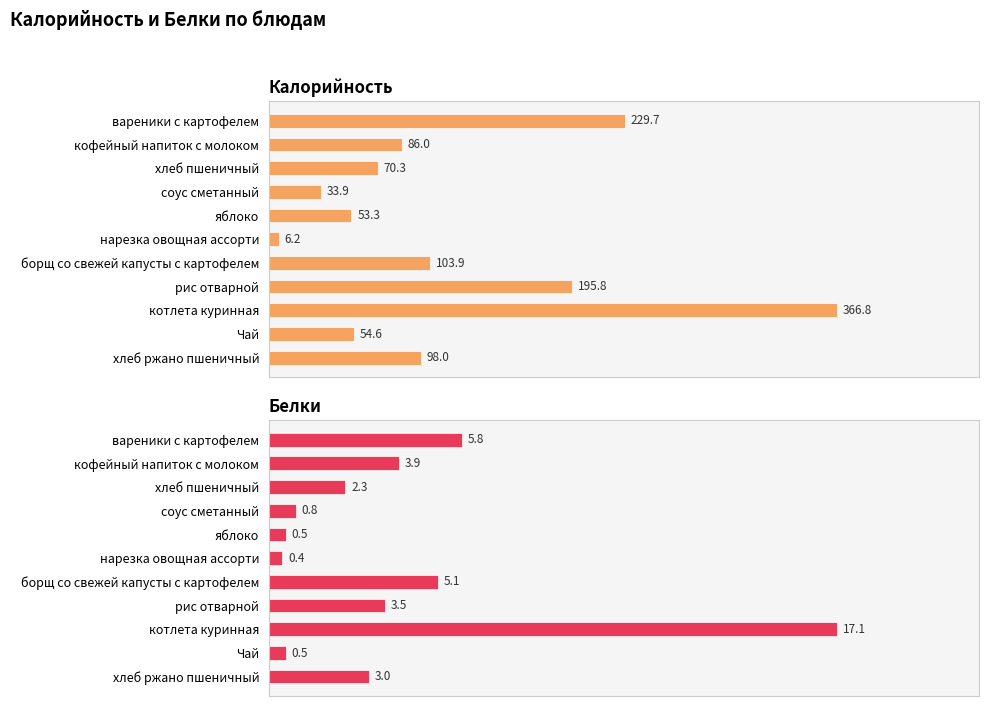

Is it true that Белки equals 0.2 at яблоко?

False